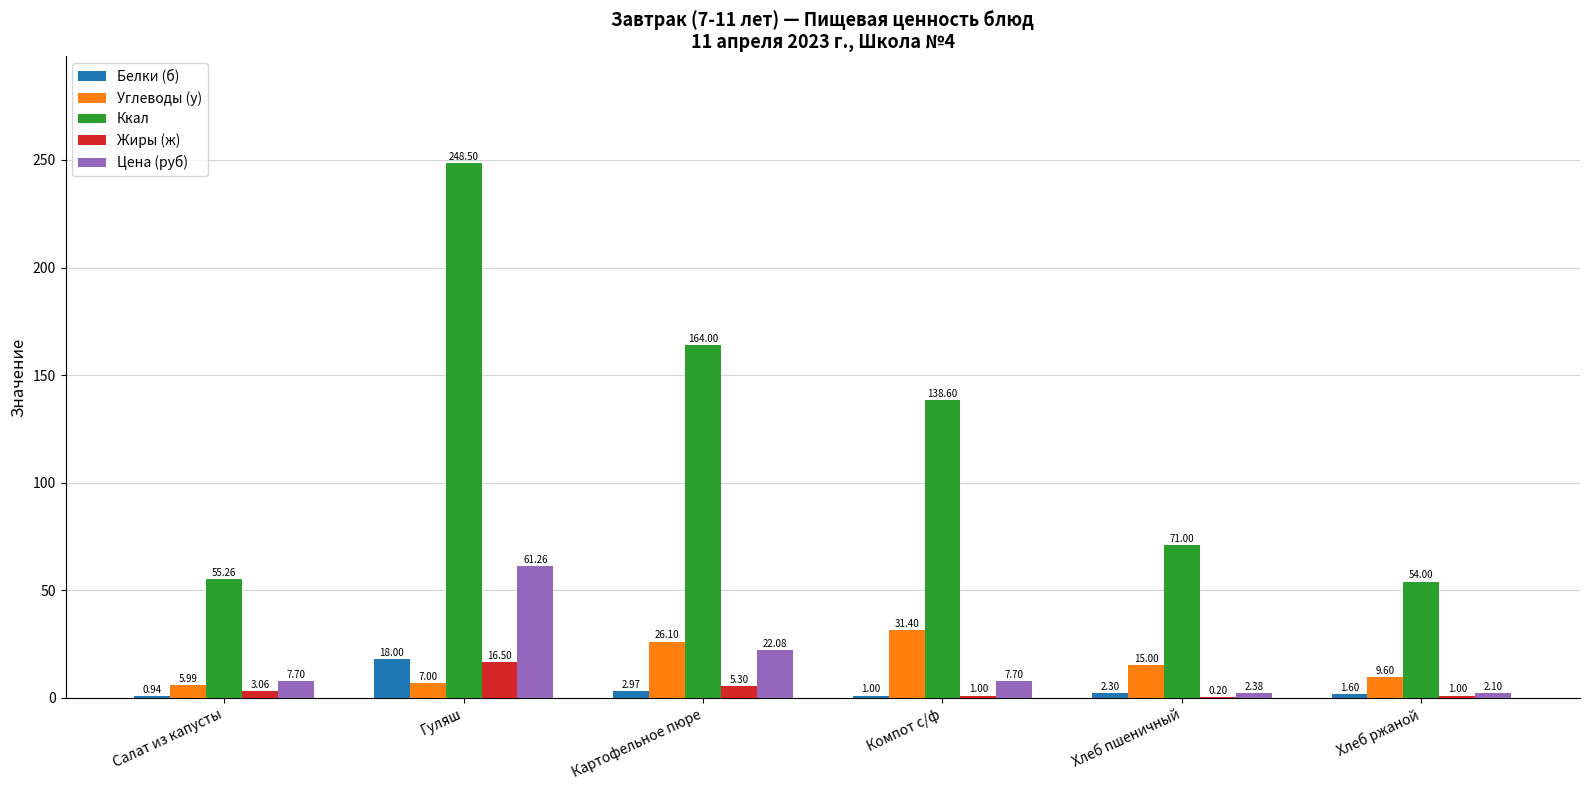

Which label corresponds to the largest value in the chart?

Гуляш